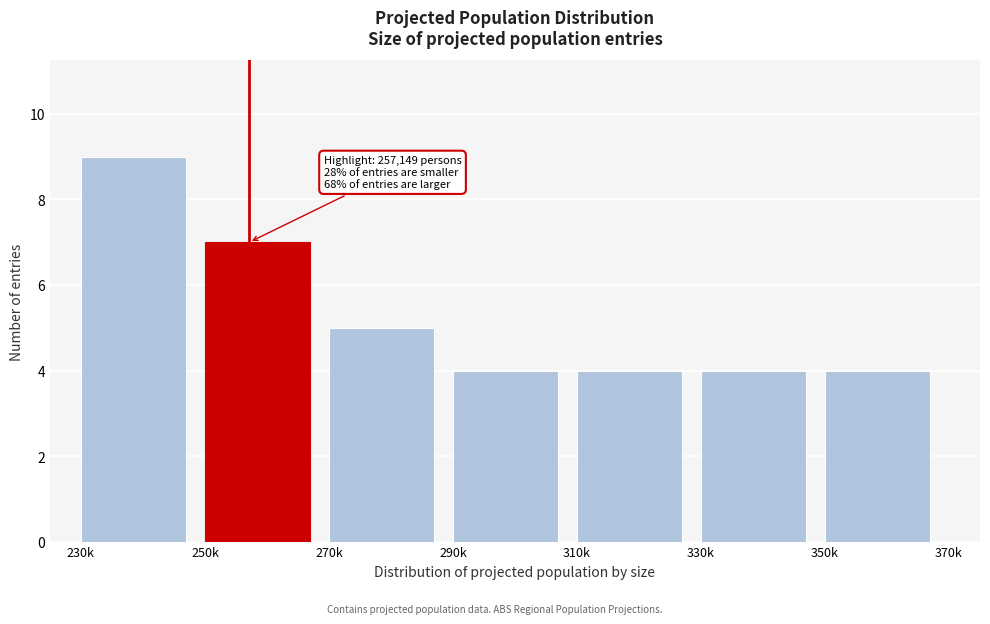

Reading left to right, what are all the values shown in this chart?

9	7	5	4	4	4	4